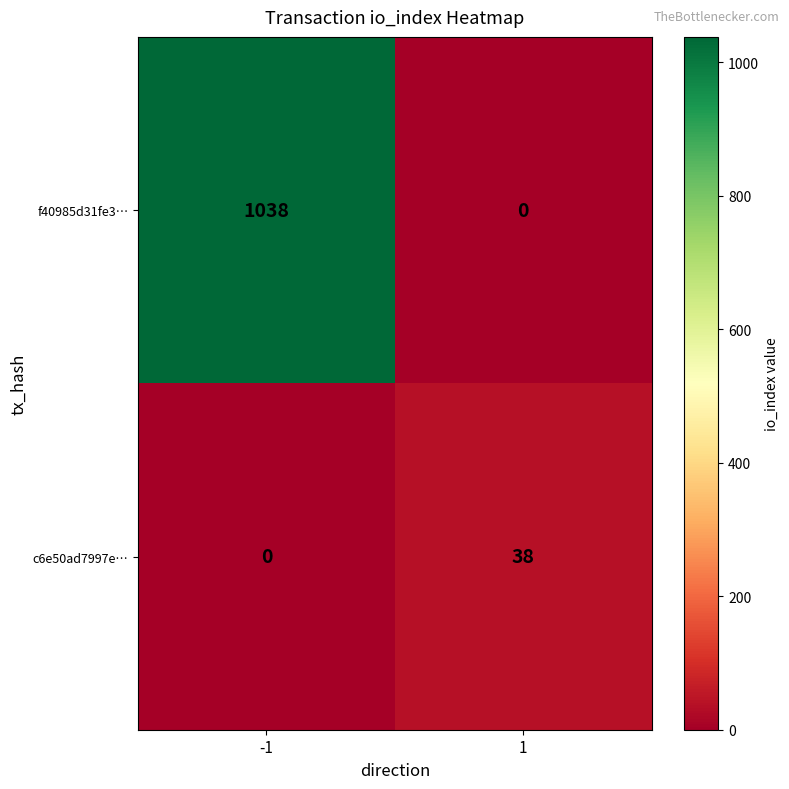

Rank the series at -1 from highest to lowest value.

f40985d31fe3…, c6e50ad7997e…